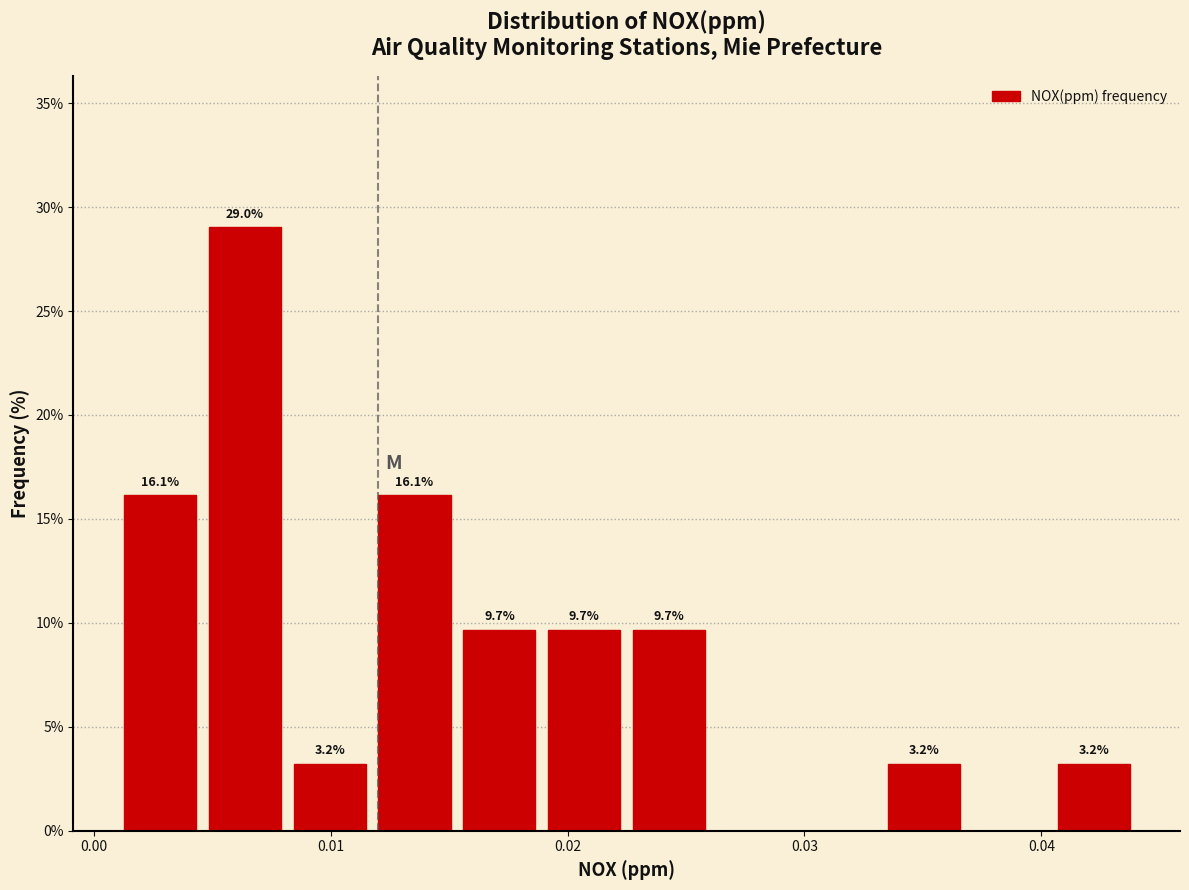

Around what value on the x-axis is the tallest bar? Give the approximate position of its centre, as read against the axis.

0.006